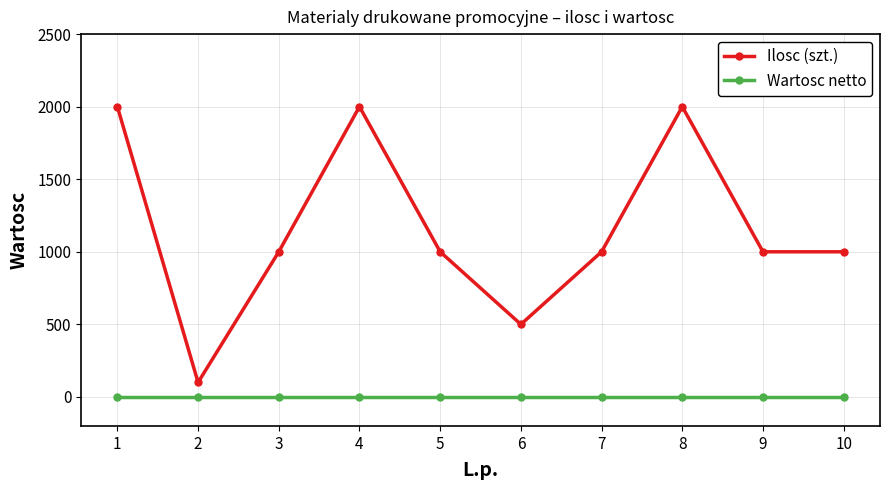

At how many categories does at least one series exceed 750?

8